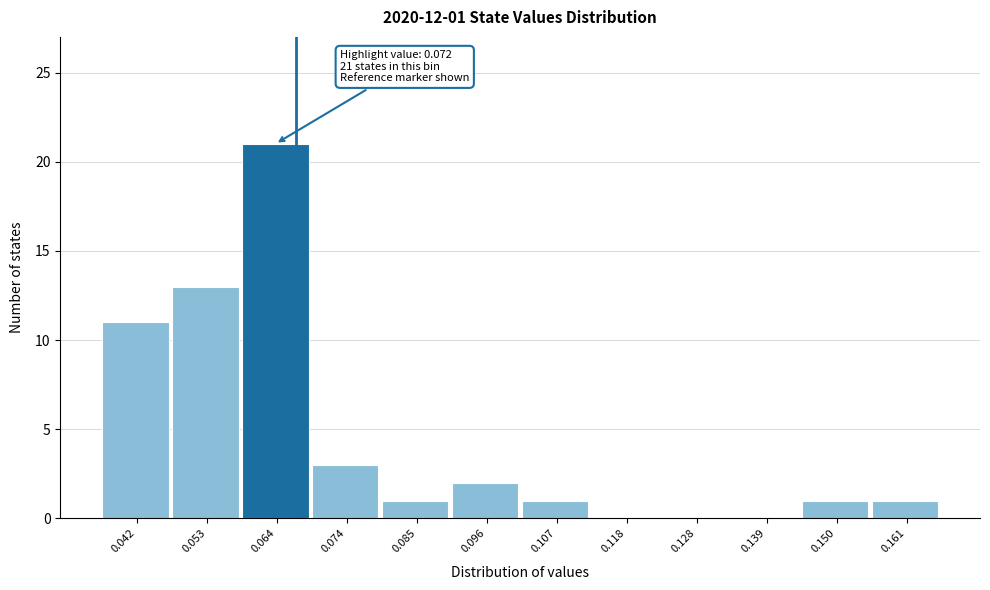

Reading left to right, what are all the values shown in this chart?

0.042=11	0.053=13	0.064=21	0.074=3	0.085=1	0.096=2	0.107=1	0.118=0	0.128=0	0.139=0	0.150=1	0.161=1